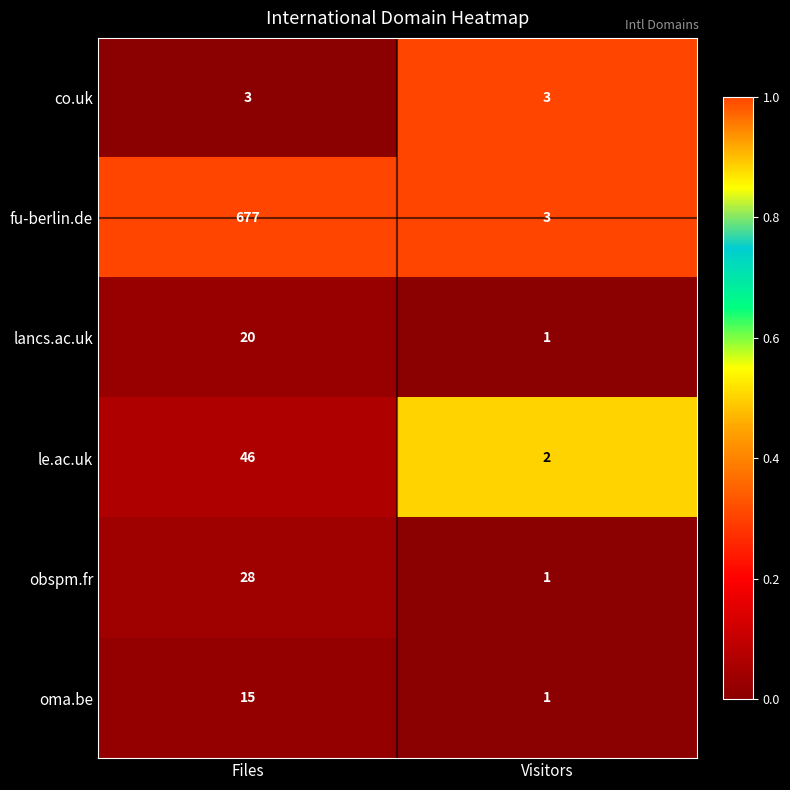

What is the spread (max minus min) of values at Visitors?

2